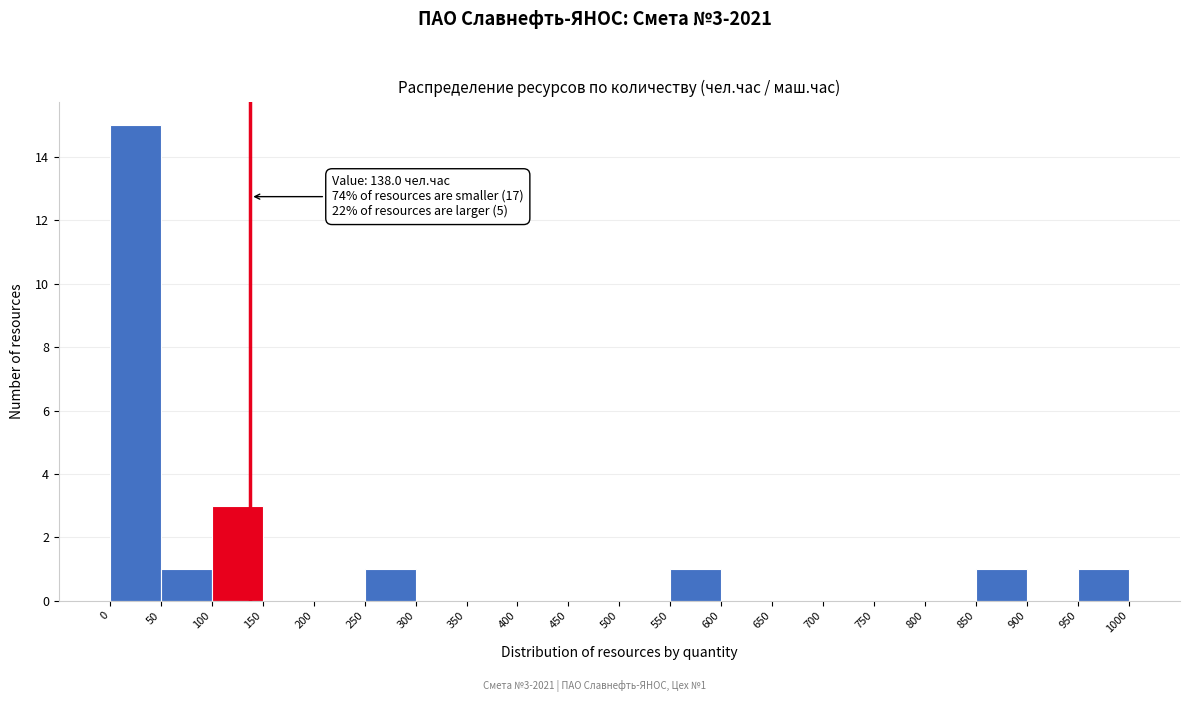

Which range on the x-axis has the tallest bar?

0 to 50